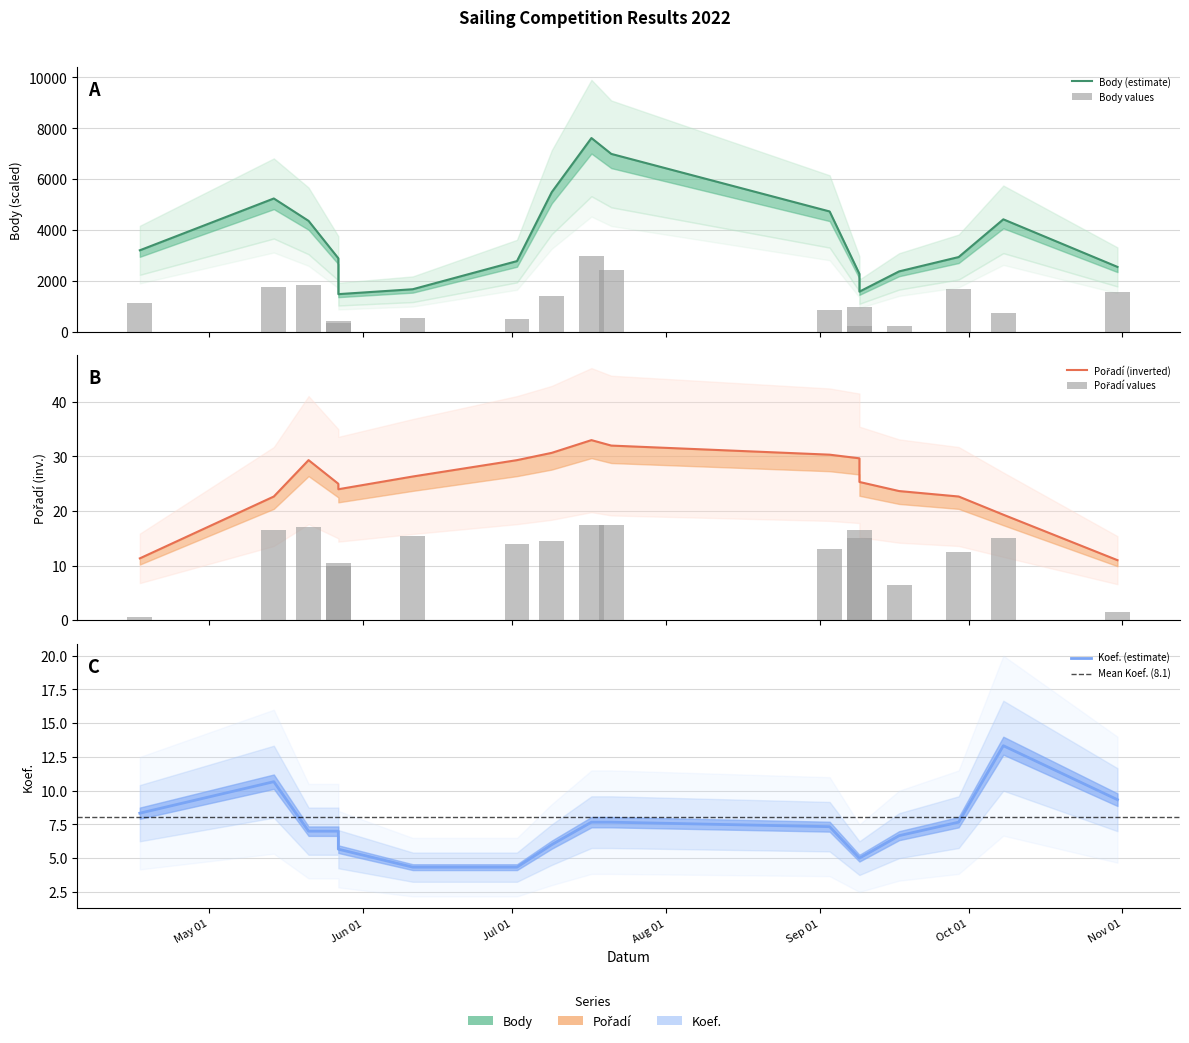

How many groups of bars are there?

17